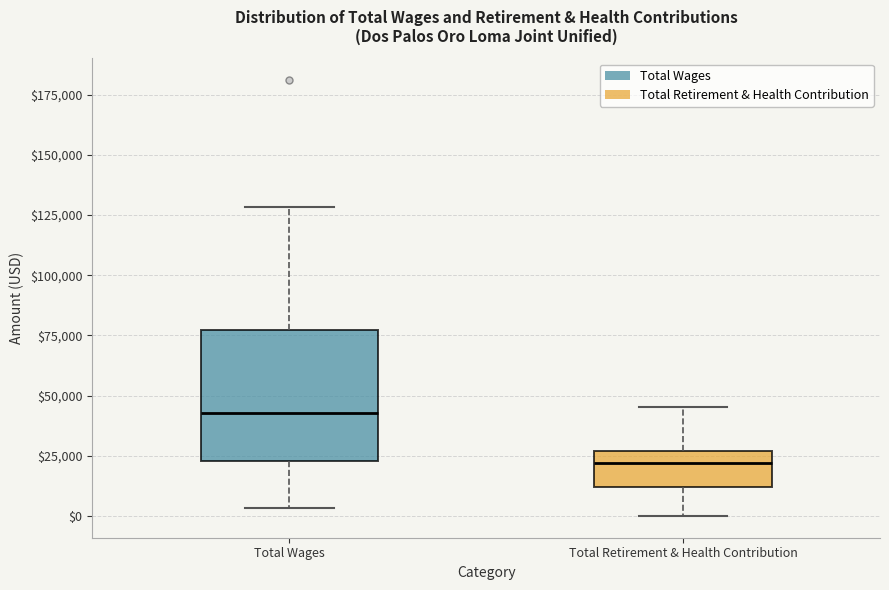

Reading left to right, read every box against the y-axis: the position of its median line, the range the box covers, and the ends of its whiskers. The values are not printed on the chart, so give them approximately, as read against the axis.

Total Wages: median 45000, box 25000 to 75000, whiskers 5000 to 130000
Total Retirement & Health Contribution: median 20000, box 10000 to 25000, whiskers 0 to 45000